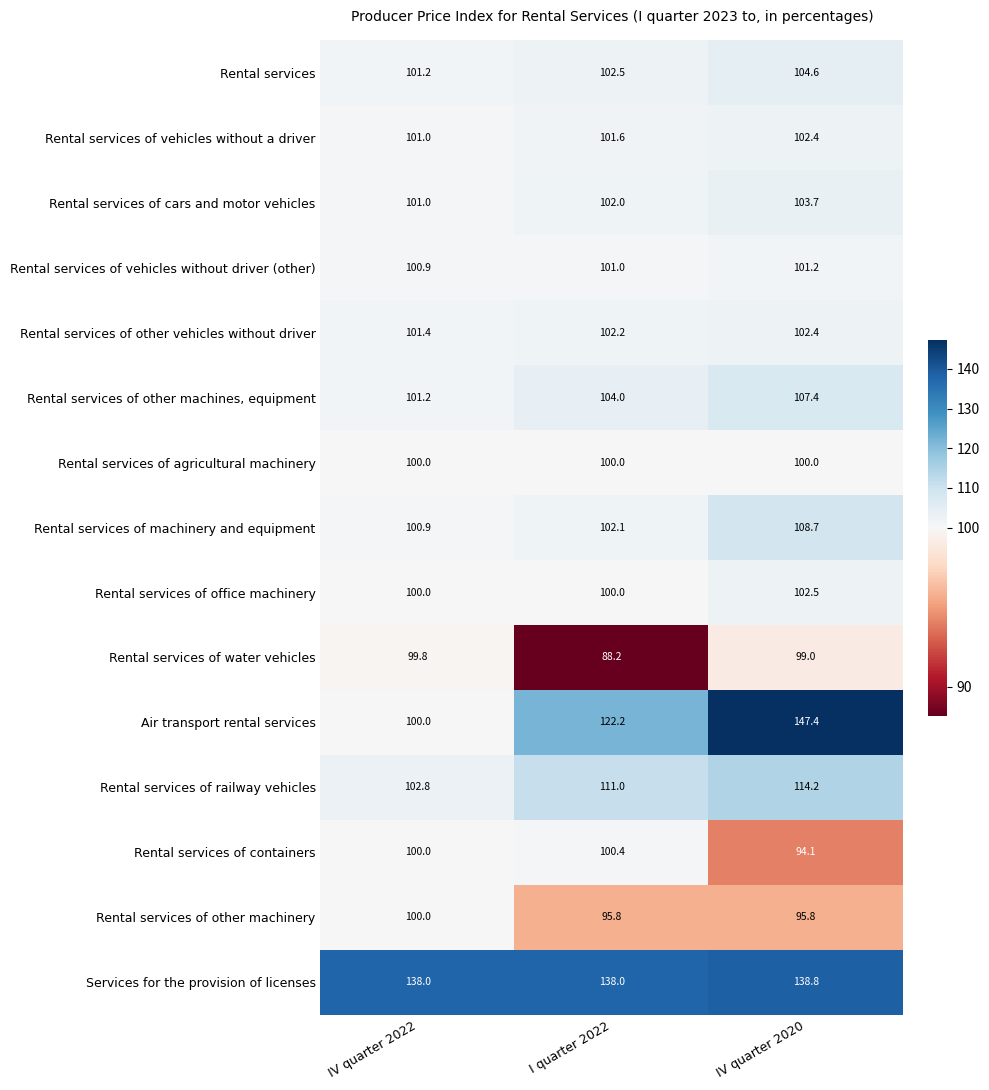

What is the approximate value of Rental services of office machinery at IV quarter 2022?

100.0